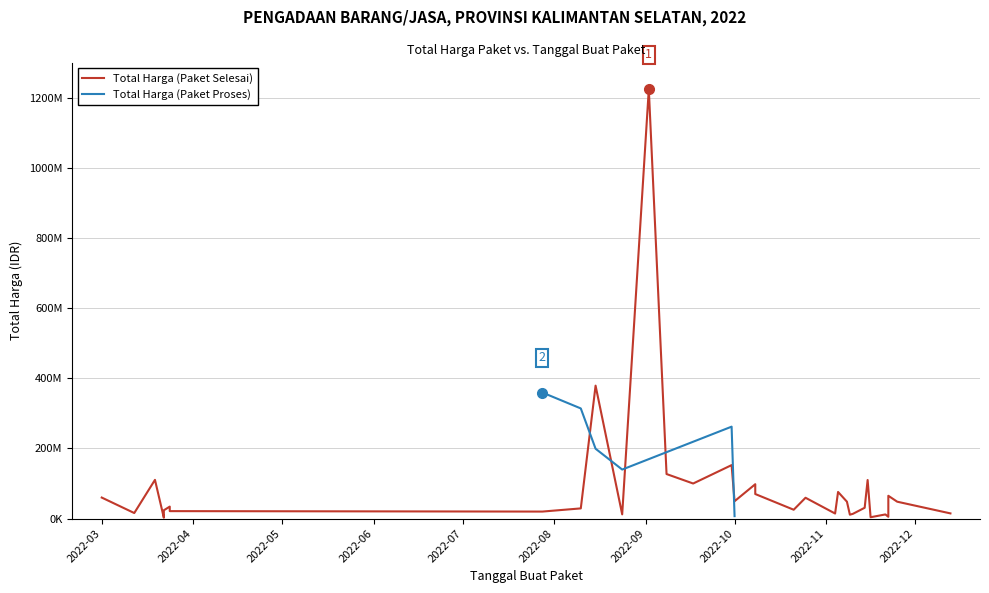

True or false: Total Harga (Paket Selesai) and Total Harga (Paket Proses) cross at least once.

True